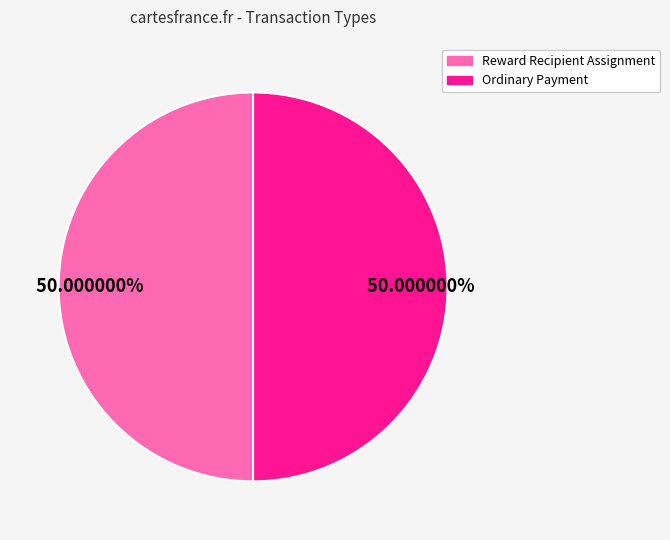

Count the number of slices in the pie.

2